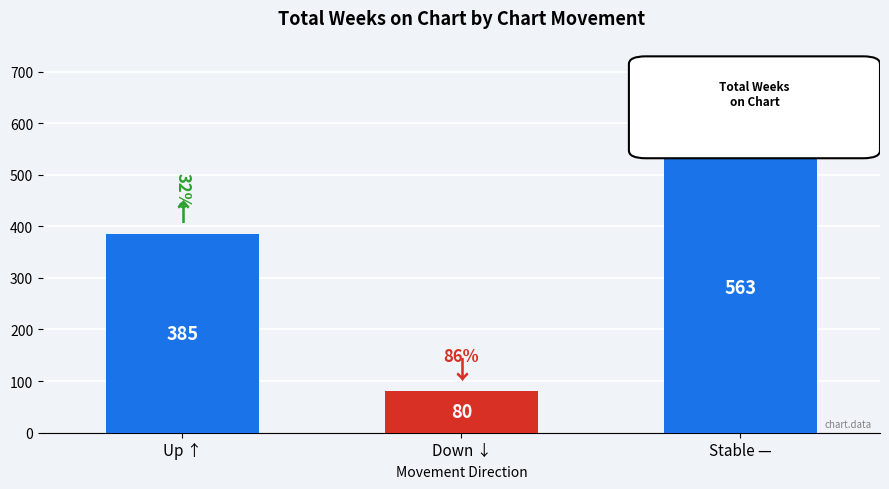

List the labels in order of value, largest first.

Stable —, Up ↑, Down ↓